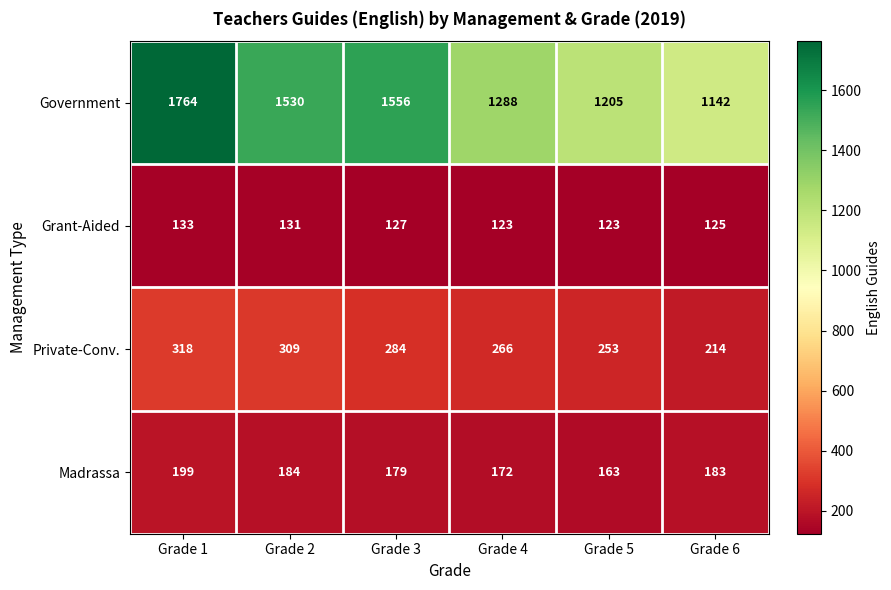

At which label is Grant-Aided closest to 128?

Grade 3